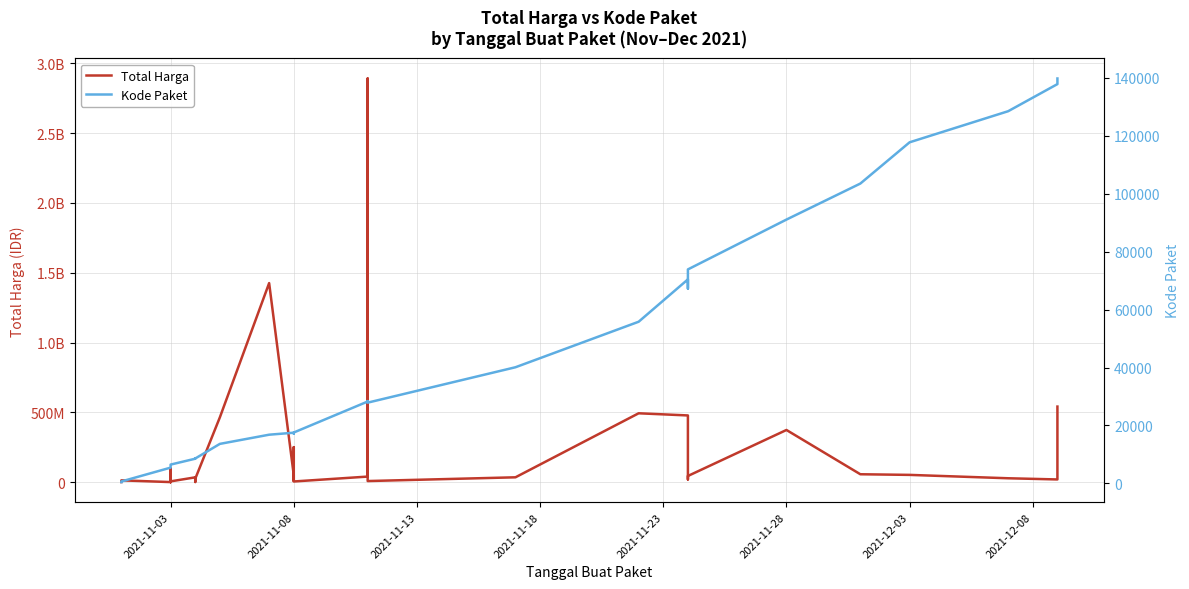

What is the highest value of the Kode Paket series?

139817